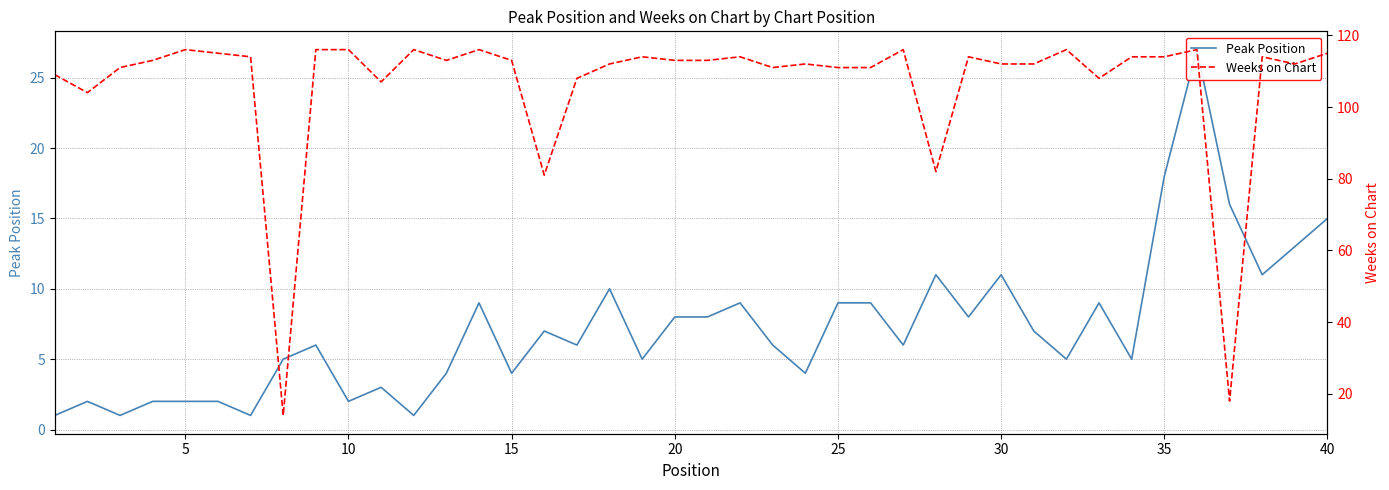

What is the sum of all Peak Position values?

288